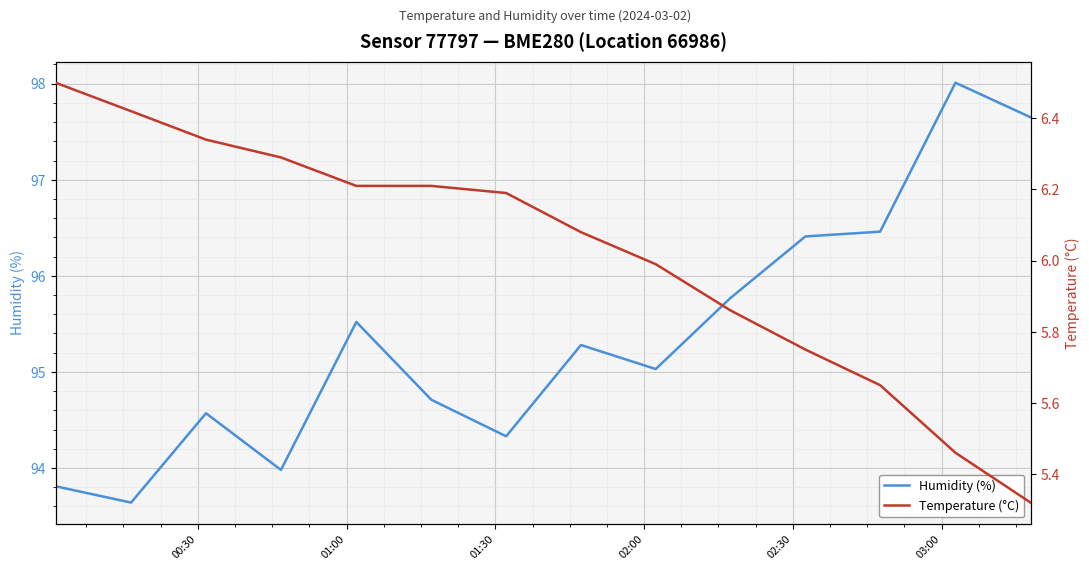

At how many categories does at least one series exceed 41?

14